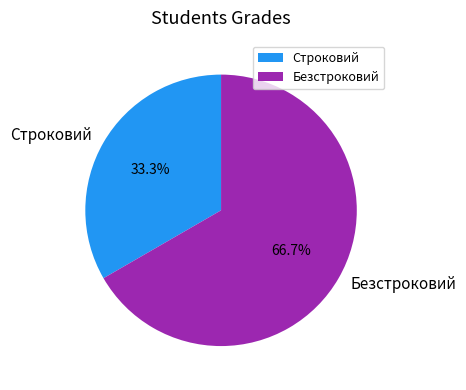

Is it true that Строковий is 21% of the pie?

False